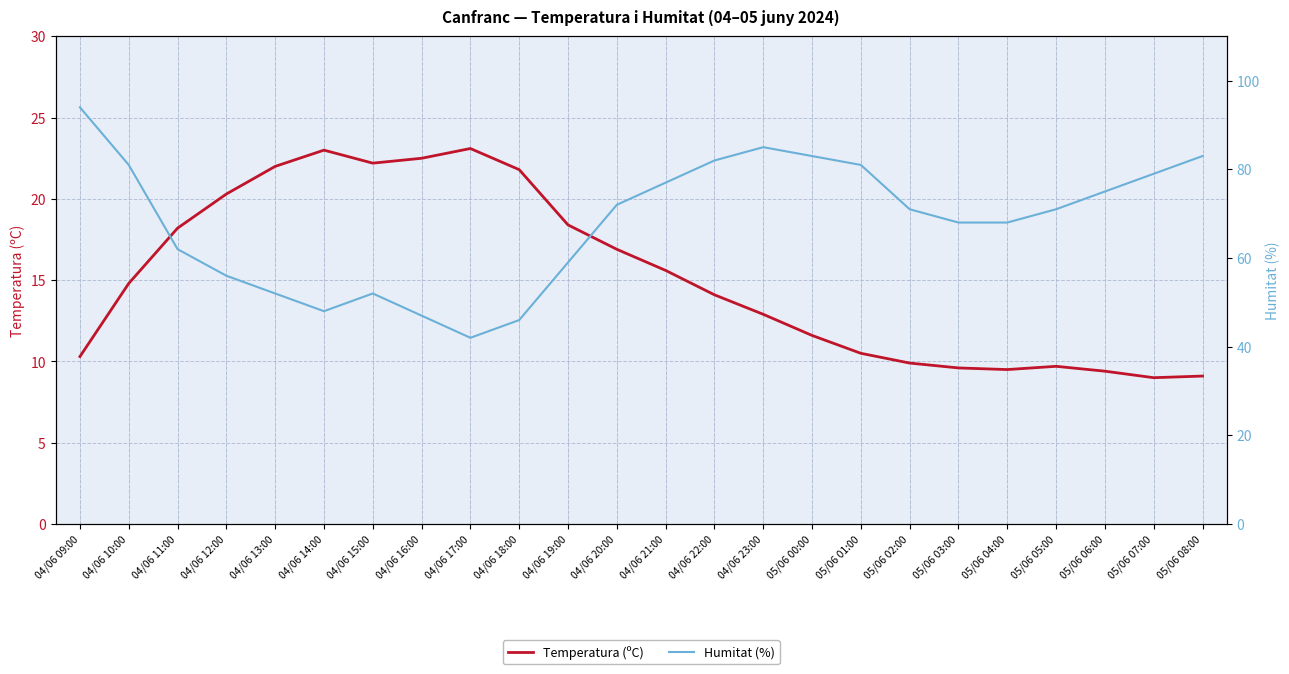

At which category is the sum across all series the highest?

04/06 09:00